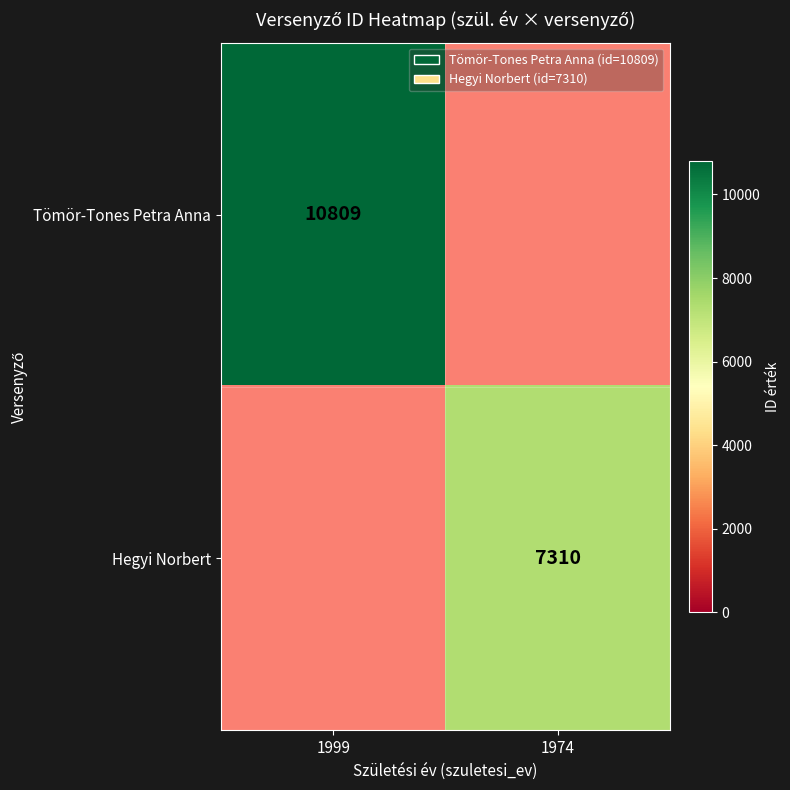

The value of Tömör-Tones Petra Anna at 1999 is 10809. True or false?

True